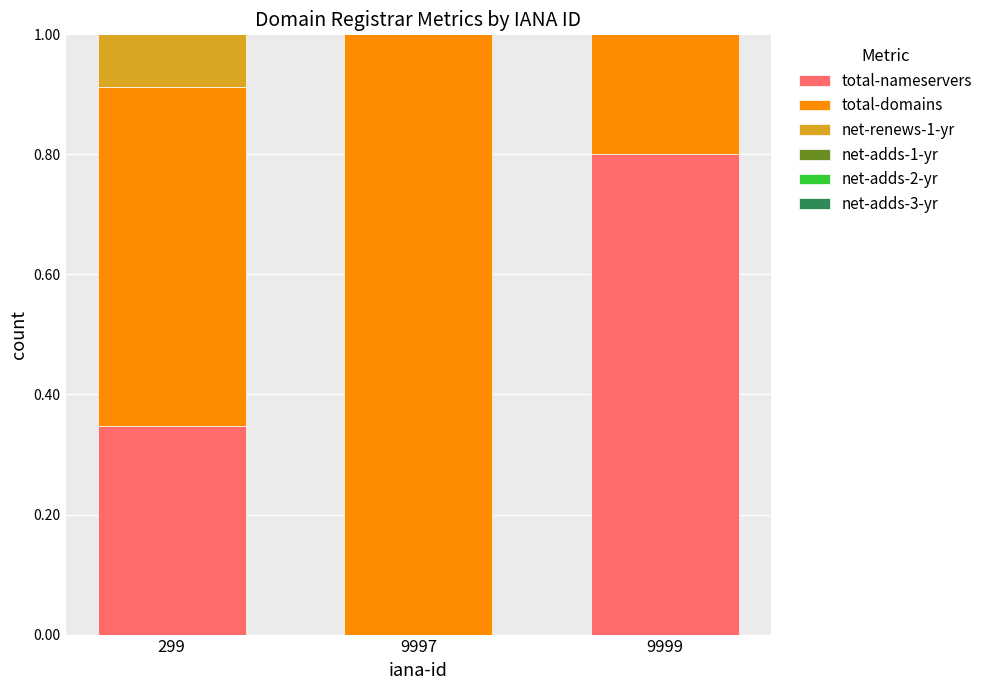

The value of total-nameservers at 9999 is 1.4. True or false?

False